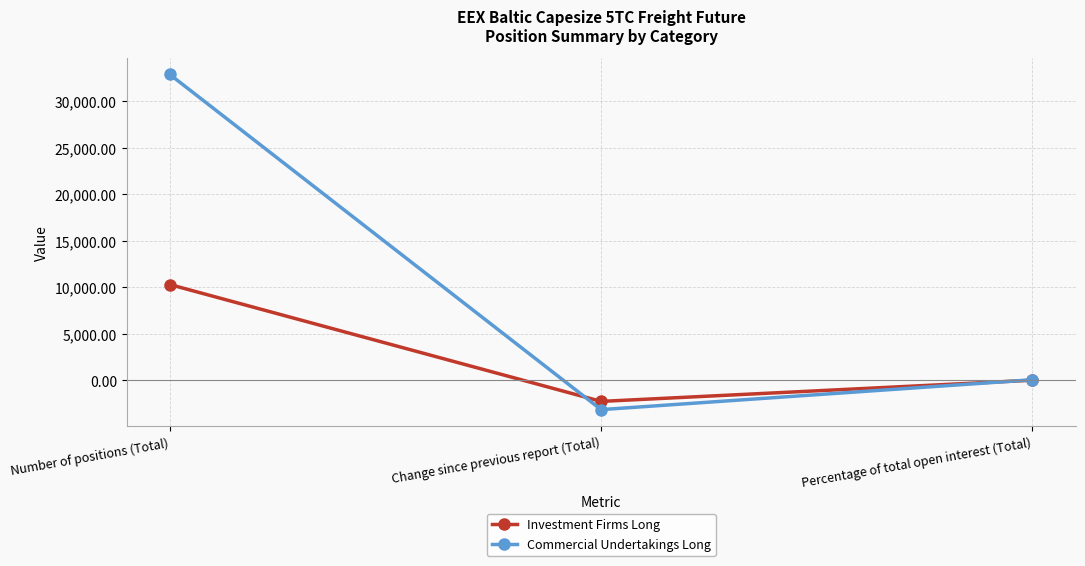

Is the value of Commercial Undertakings Long at Change since previous report (Total) greater than the value of Investment Firms Long at Change since previous report (Total)?

No